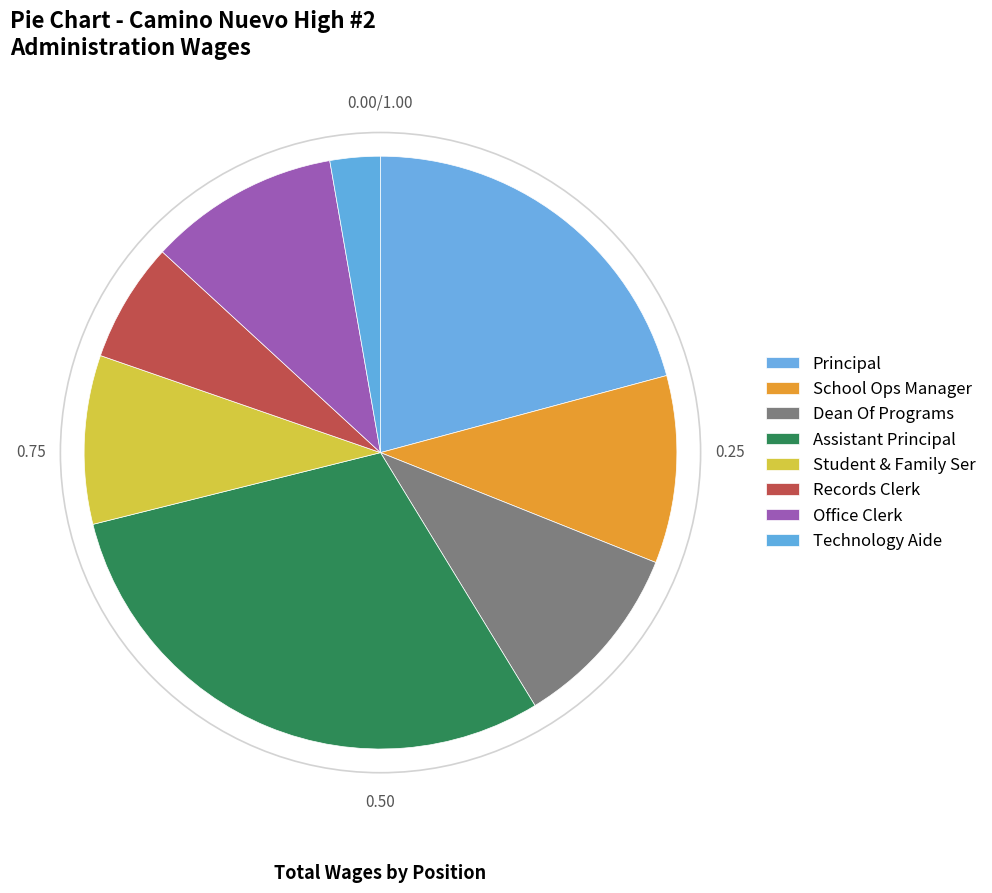

How many slices are in this pie chart?

8